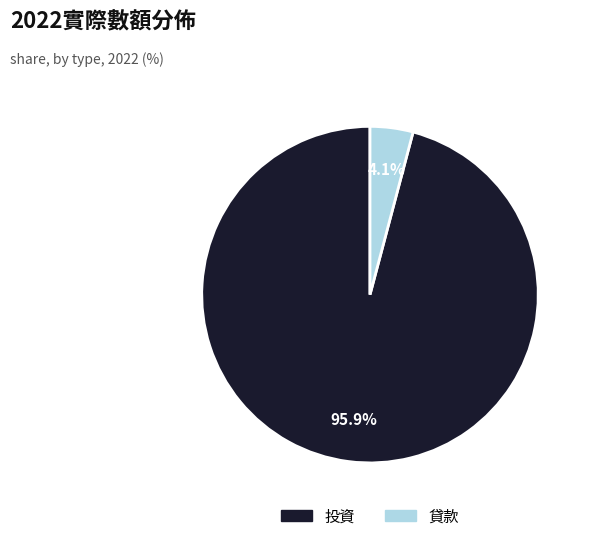

Is it true that 投資 is 96% of the pie?

True